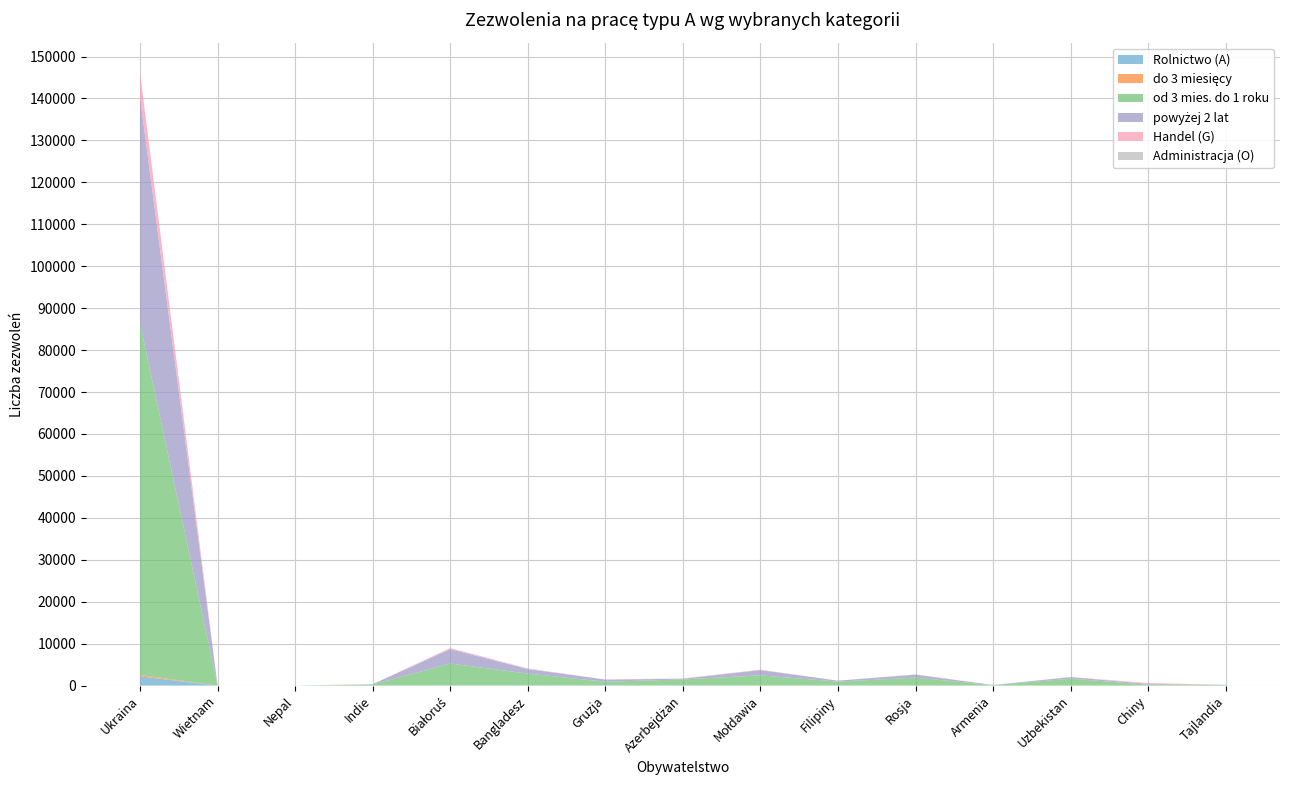

Reading left to right, extract all data points from this chart.

Rolnictwo (A): 2173	0	0	0	35	84	43	75	0	58	0	0	0	0	0
do 3 miesięcy: 366	0	0	1	10	3	16	3	0	0	0	1	0	1	0
od 3 mies. do 1 roku: 83780	0	0	235	5205	2771	850	1390	2436	887	1895	102	1640	210	112
powyżej 2 lat: 53837	0	0	94	3445	1092	520	162	1260	226	720	37	380	189	65
Handel (G): 5860	0	0	5	250	125	26	72	95	5	40	9	30	200	8
Administracja (O): 16	0	0	0	0	0	0	0	0	0	0	0	0	0	0